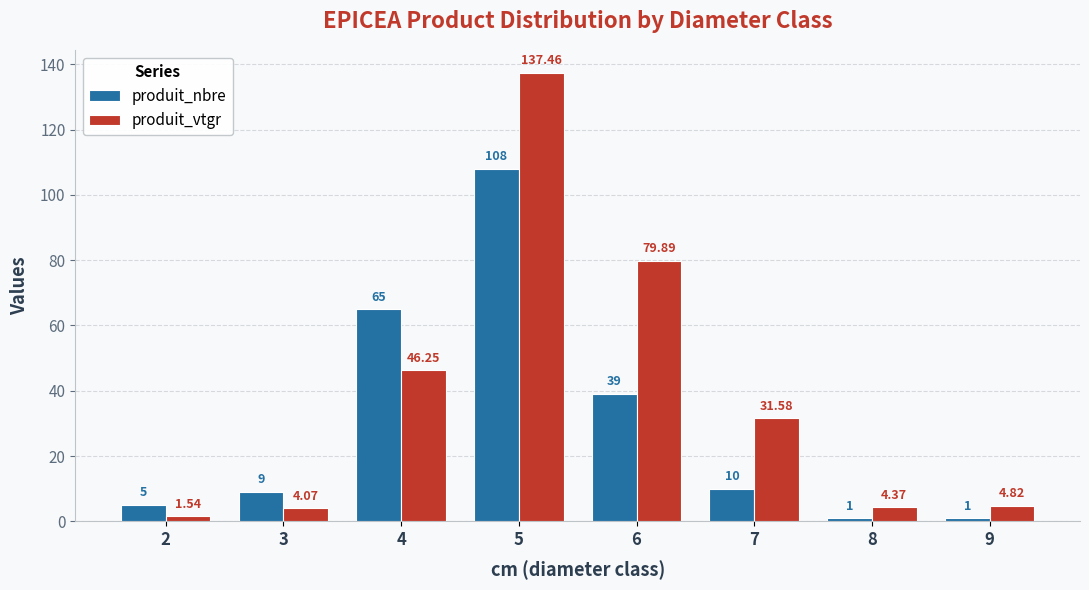

Which series has the largest range (max minus min)?

produit_vtgr